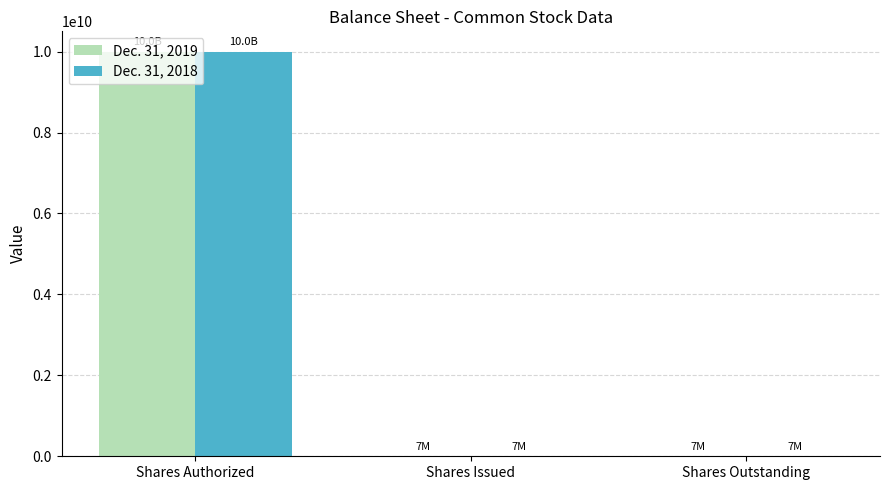

How many distinct data groups are displayed?

2